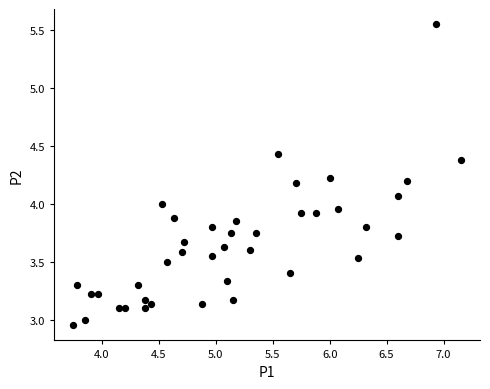

What is the range of X values (max minus min)?

3.4